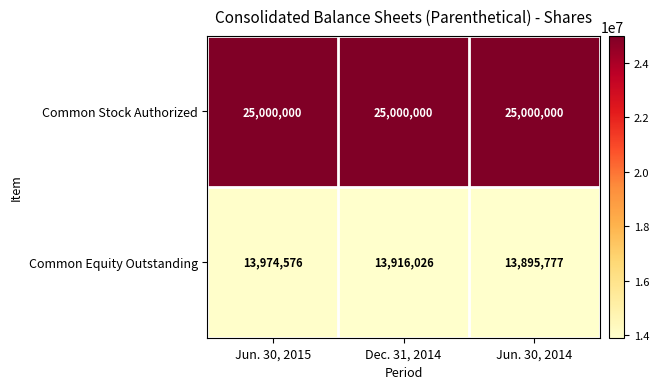

Is the value of Common Stock Authorized at Jun. 30, 2015 greater than the value of Common Equity Outstanding at Jun. 30, 2014?

Yes